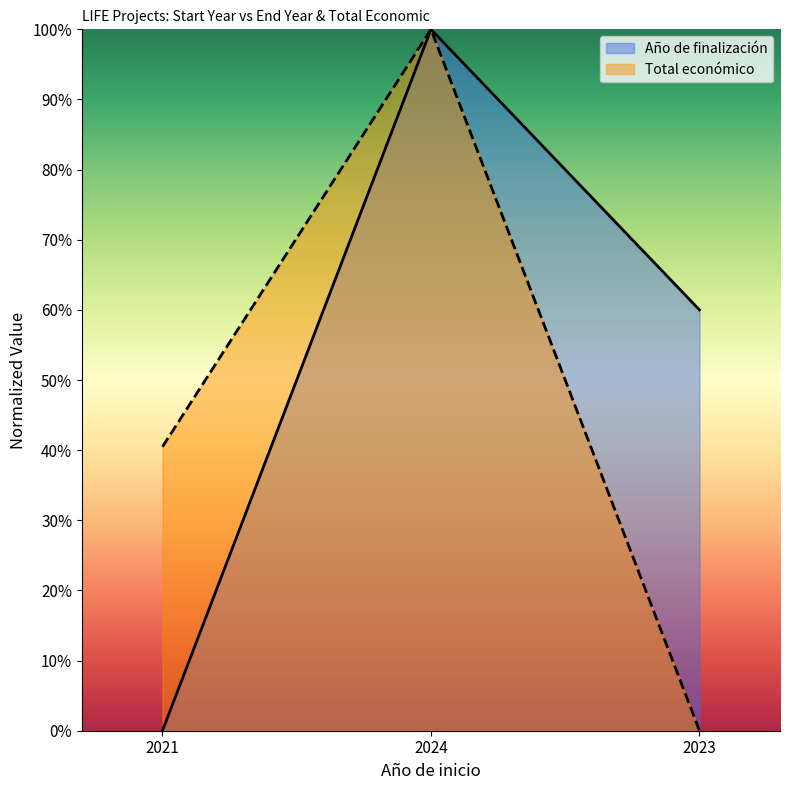

What is the sum of the Total económico values at 2021 and 2024?

1.4